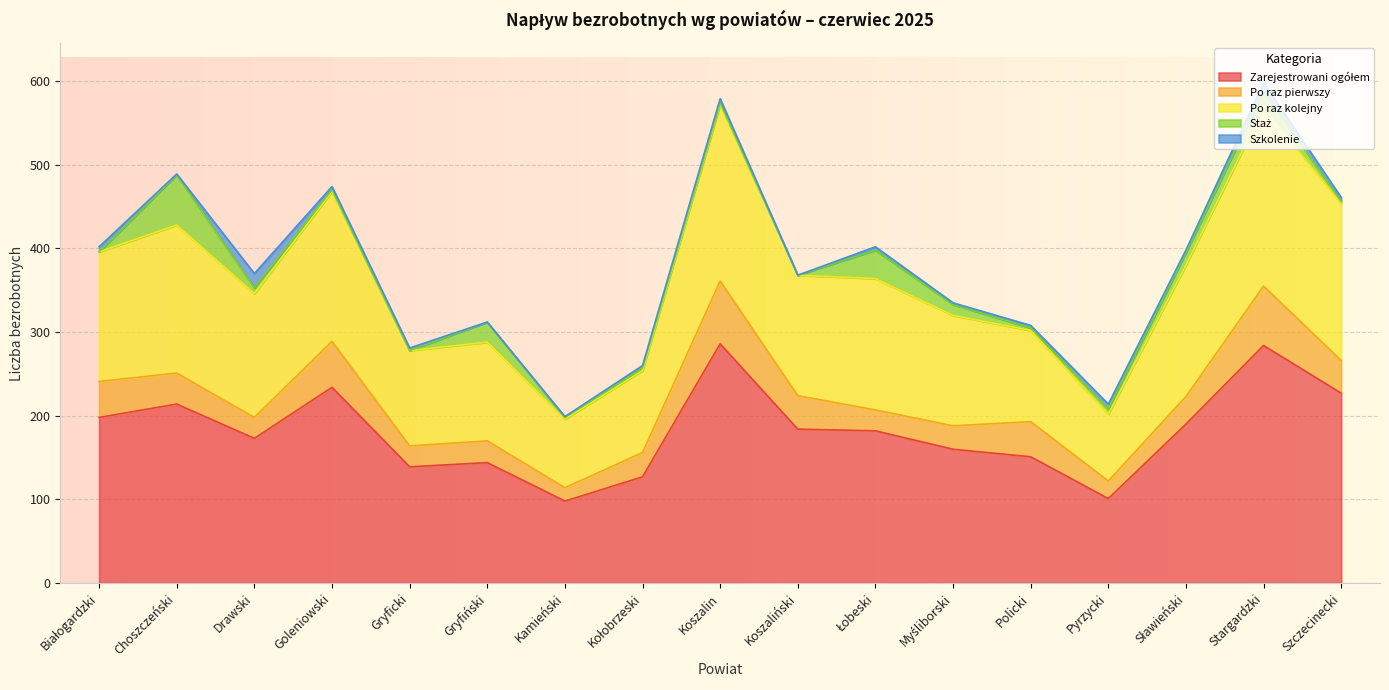

What is the difference between the Zarejestrowani ogółem values at Myśliborski and Drawski?

13